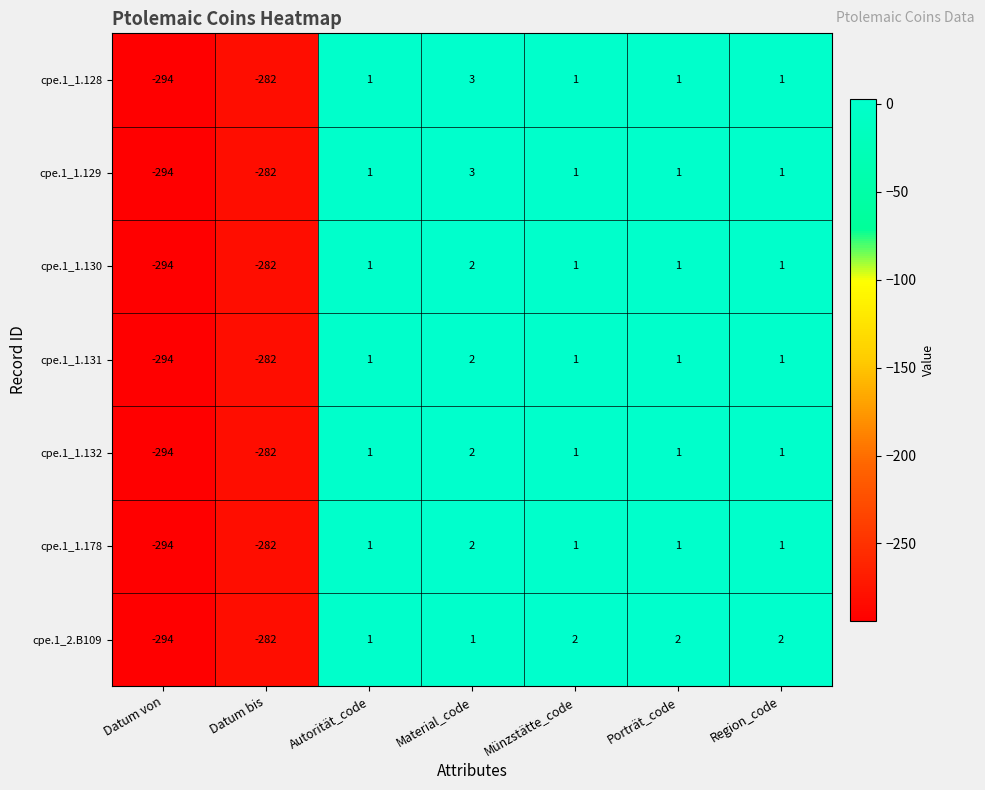

Between Datum bis and Porträt_code, which series saw the biggest shift?

cpe.1_2.B109